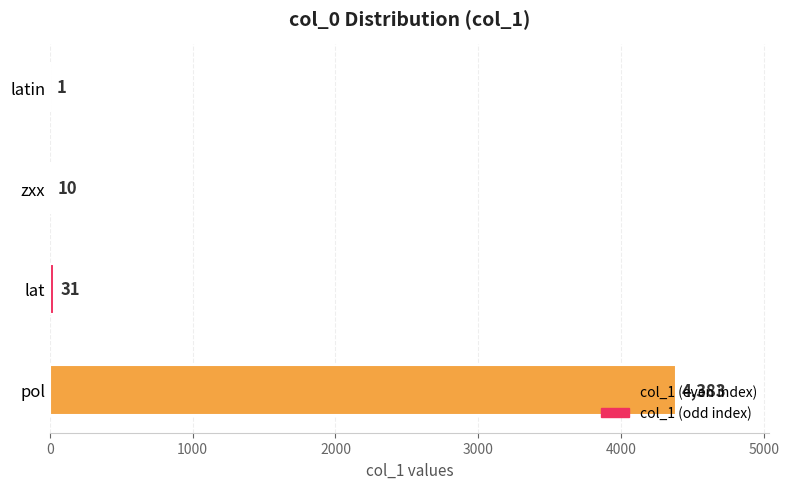

What is the maximum value shown in the chart?

4383